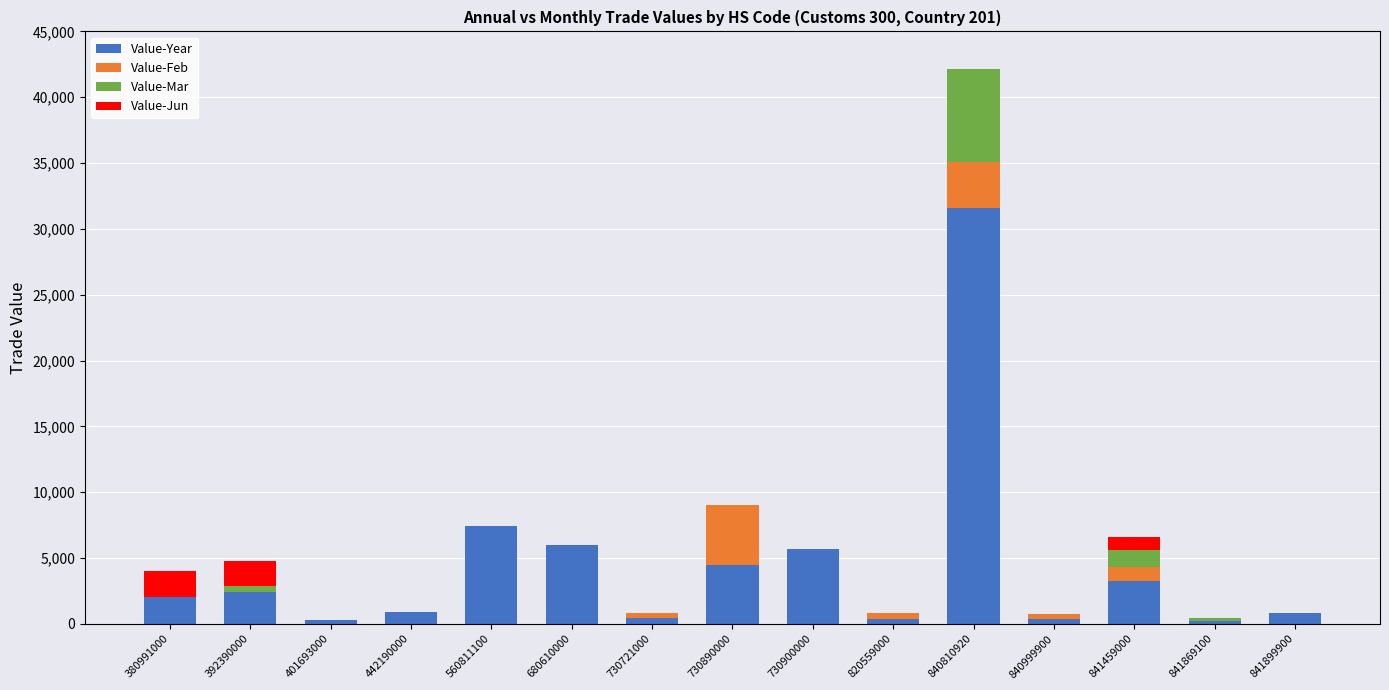

At which category is the sum across all series the highest?

840810920